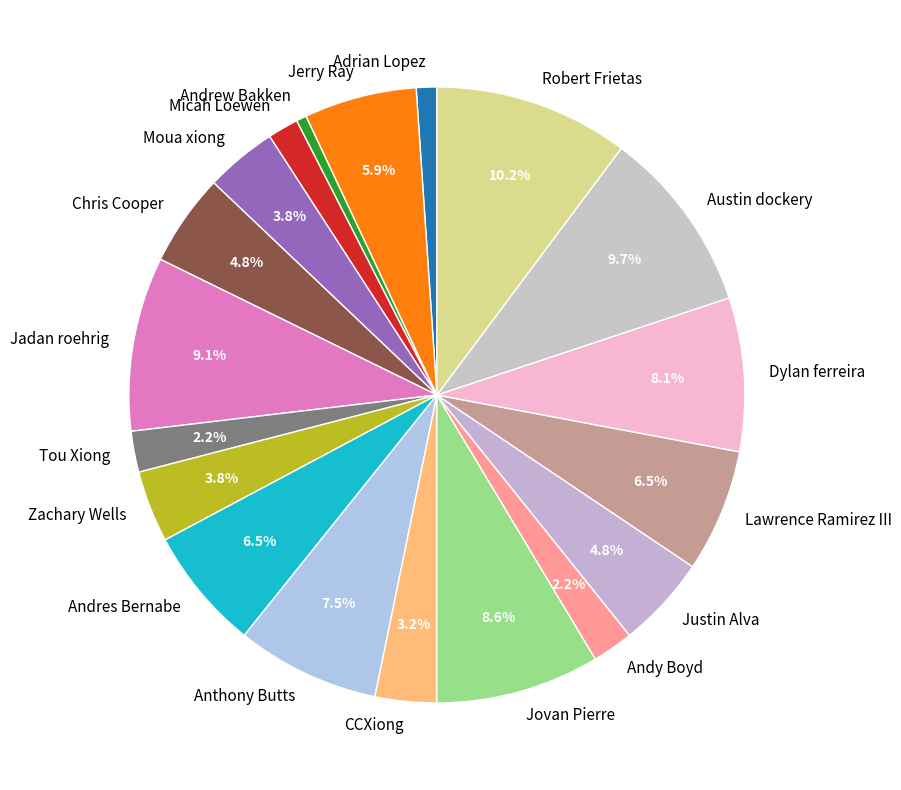

Is Moua xiong the majority of the pie?

No